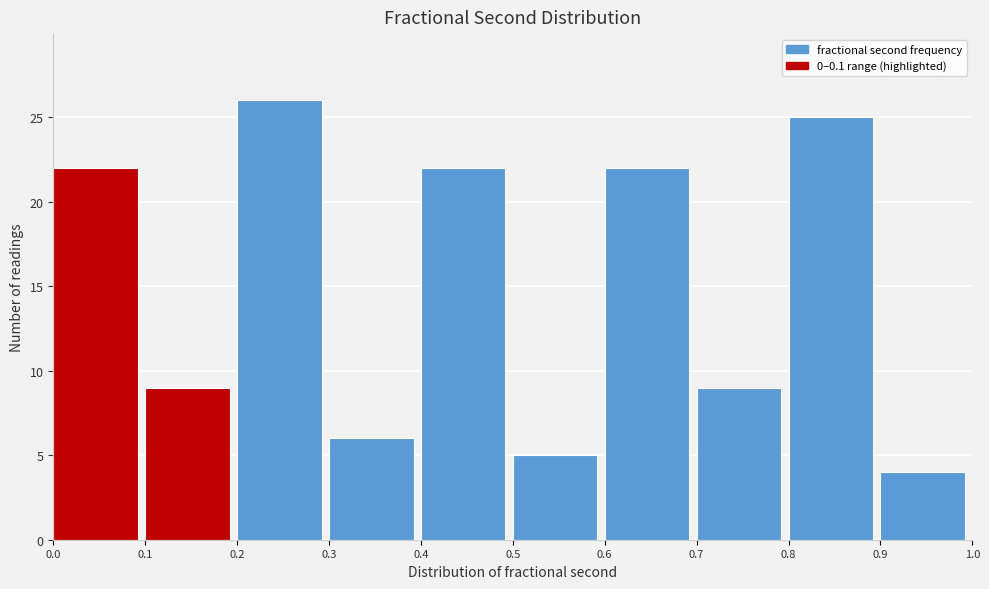

Reading left to right, list every bar in this chart as the range it spans on the x-axis followed by its height. The values are not printed on the chart, so give them approximately, as read against the axis.

0.0 to 0.1: 22
0.1 to 0.2: 9
0.2 to 0.3: 26
0.3 to 0.4: 6
0.4 to 0.5: 22
0.5 to 0.6: 5
0.6 to 0.7: 22
0.7 to 0.8: 9
0.8 to 0.9: 25
0.9 to 1.0: 4